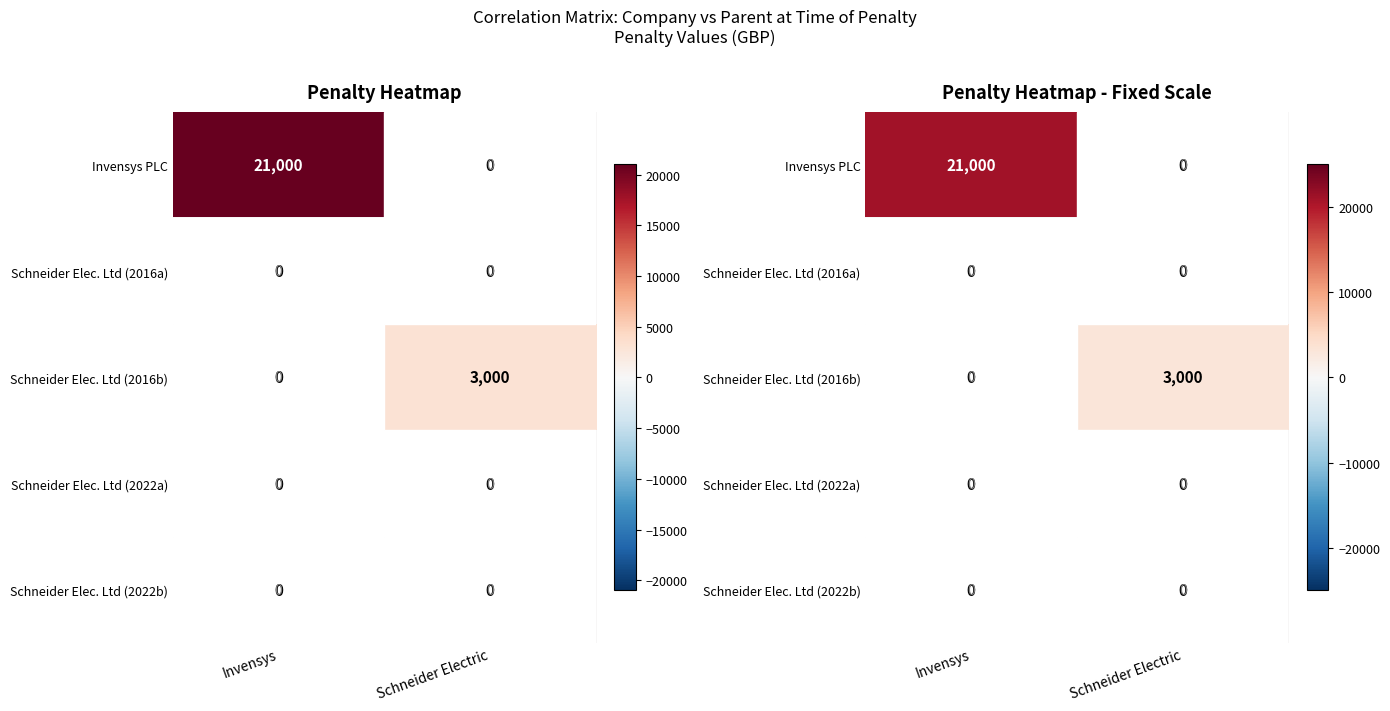

Which series changed the most between Invensys and Schneider Electric?

Invensys PLC